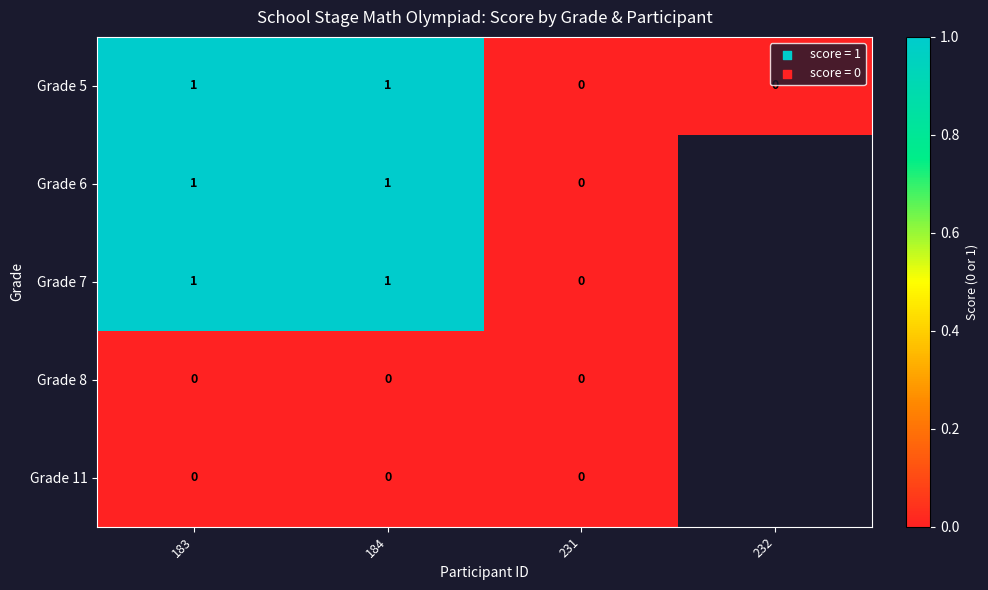

The Grade 6 series shows 2 at 184. True or false?

False